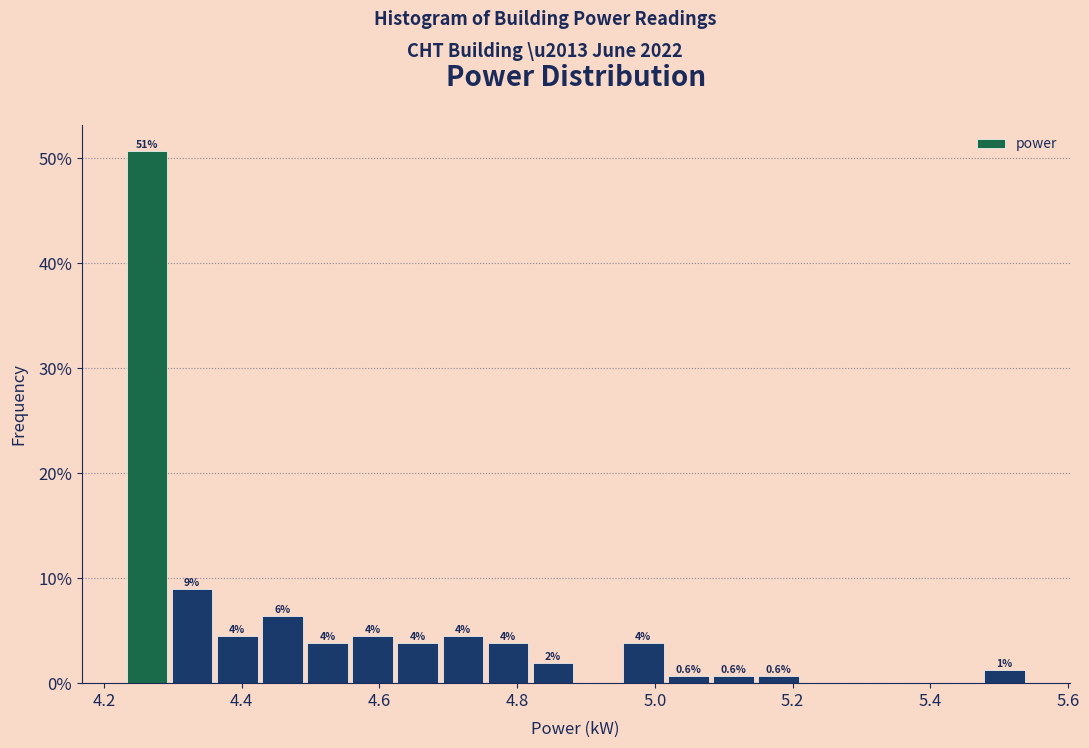

Around what value on the x-axis is the tallest bar? Give the approximate position of its centre, as read against the axis.

4.26